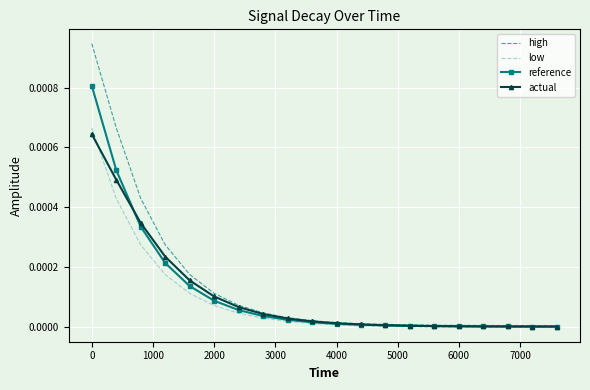

Which series has the widest spread of values?

high